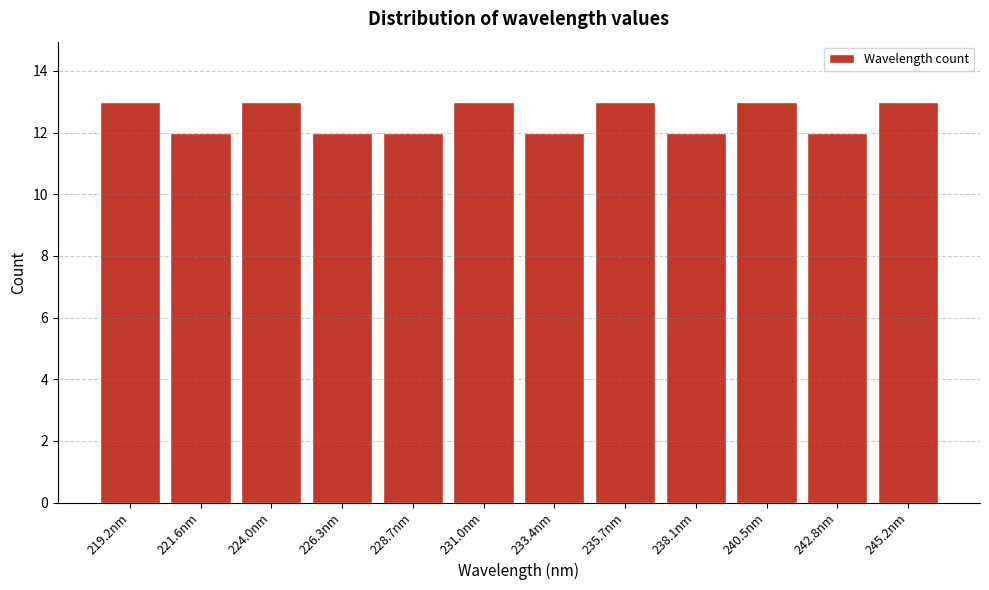

Reading right to left, list all the values displayed in this chart.

13	12	13	12	13	12	13	12	12	13	12	13